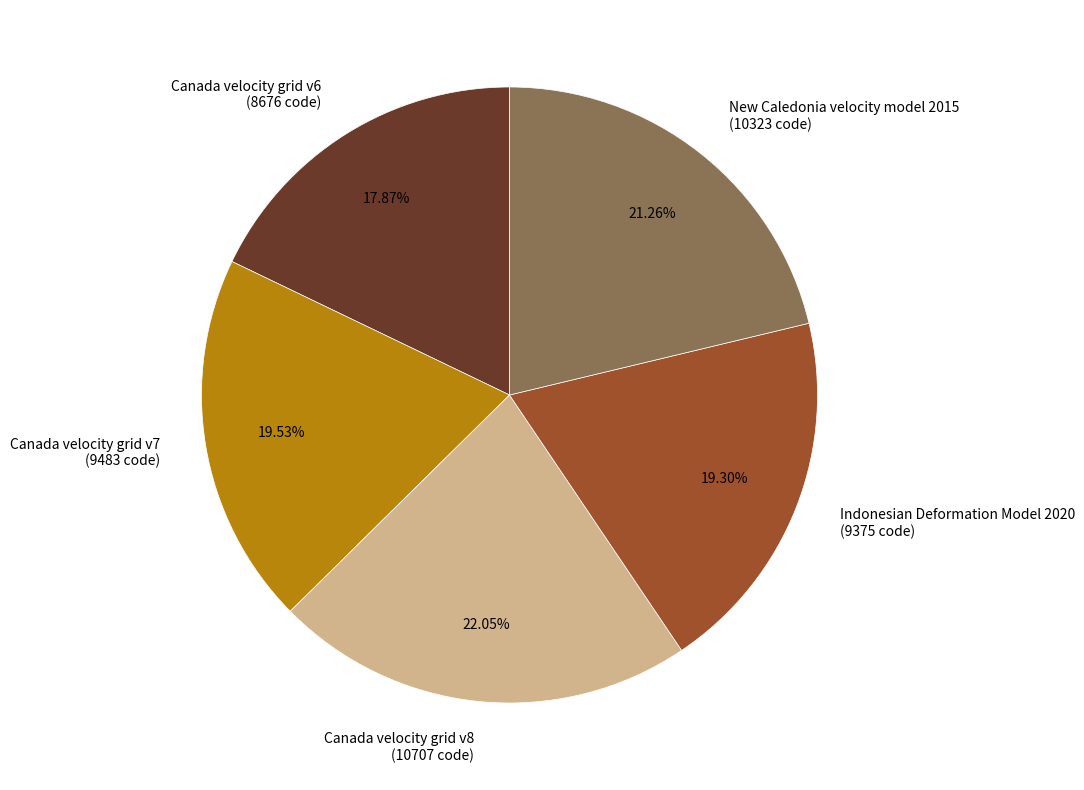

How many segments does this pie chart have?

5